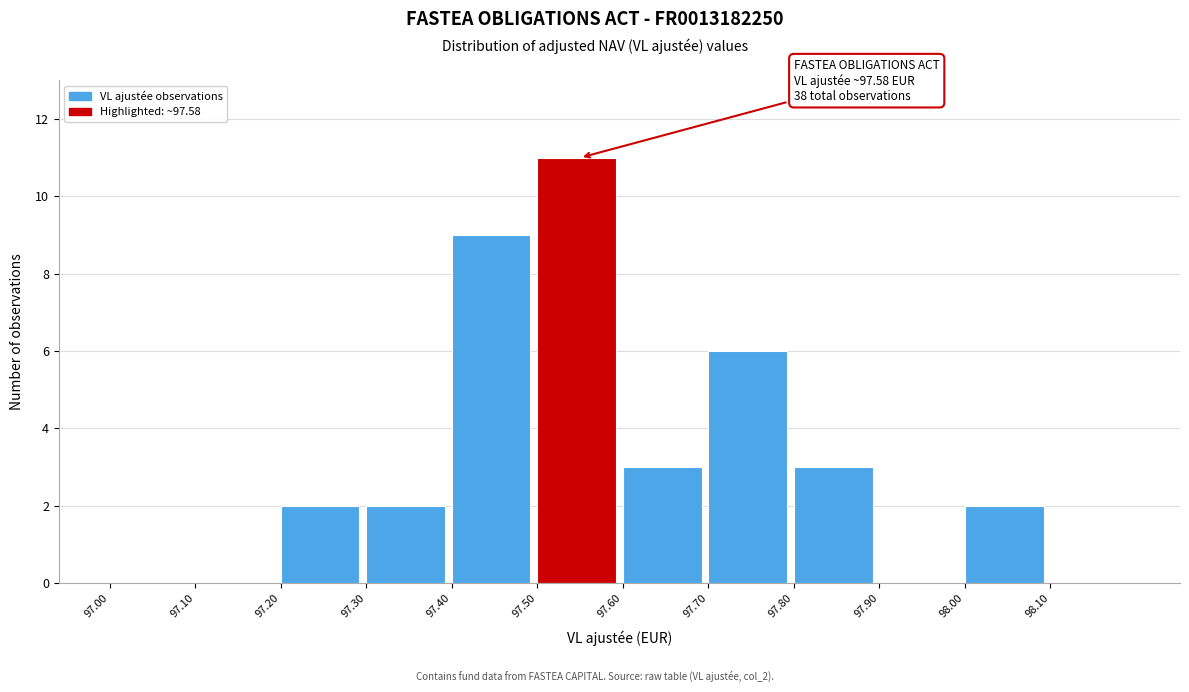

Which range on the x-axis has the tallest bar?

97.5 to 97.6